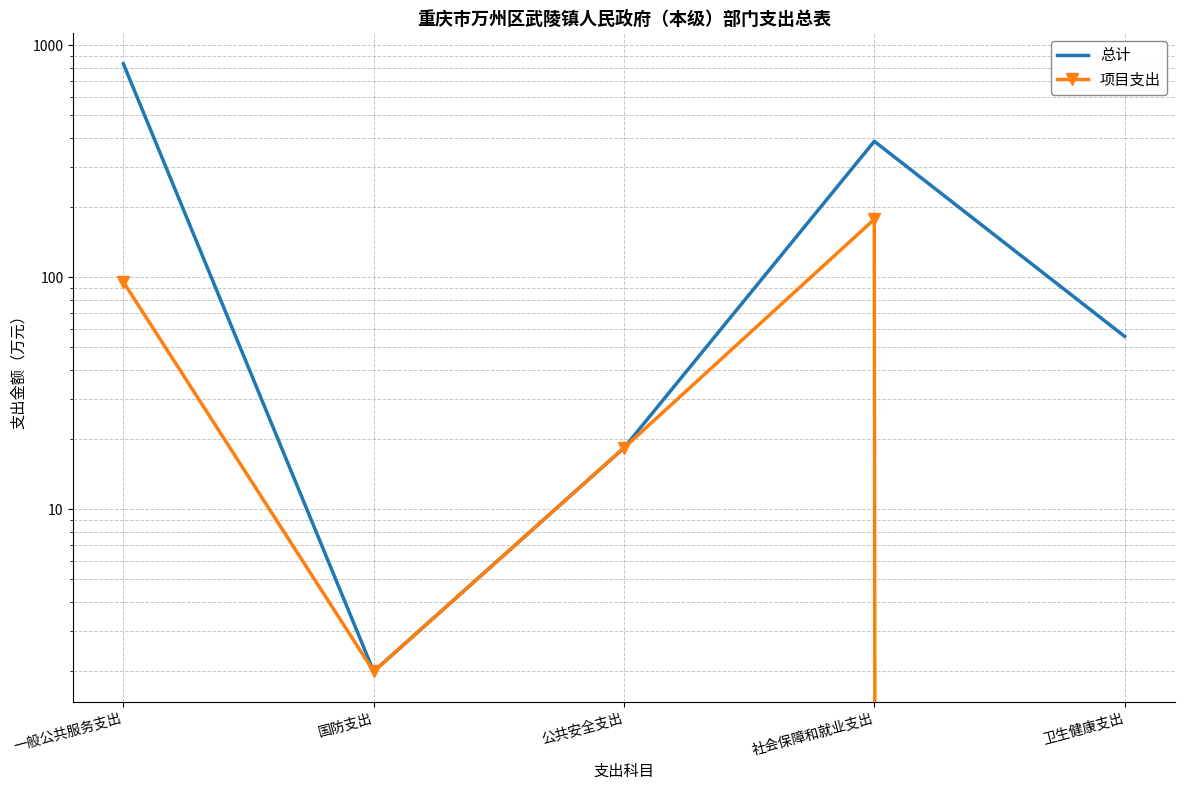

At which category is the sum across all series the highest?

一般公共服务支出